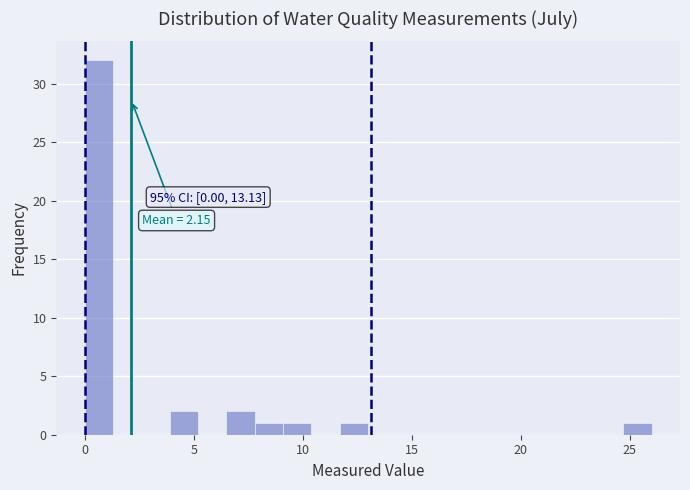

Around what value on the x-axis is the tallest bar? Give the approximate position of its centre, as read against the axis.

0.5